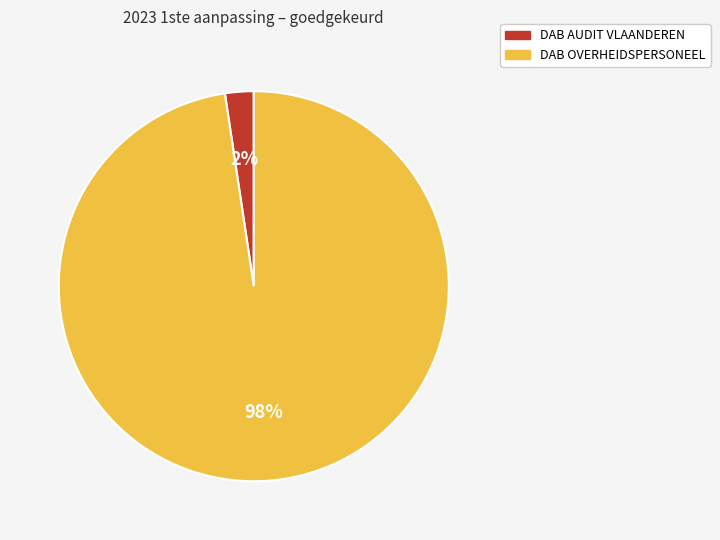

To the nearest percent, what portion does DAB AUDIT VLAANDEREN represent?

2%